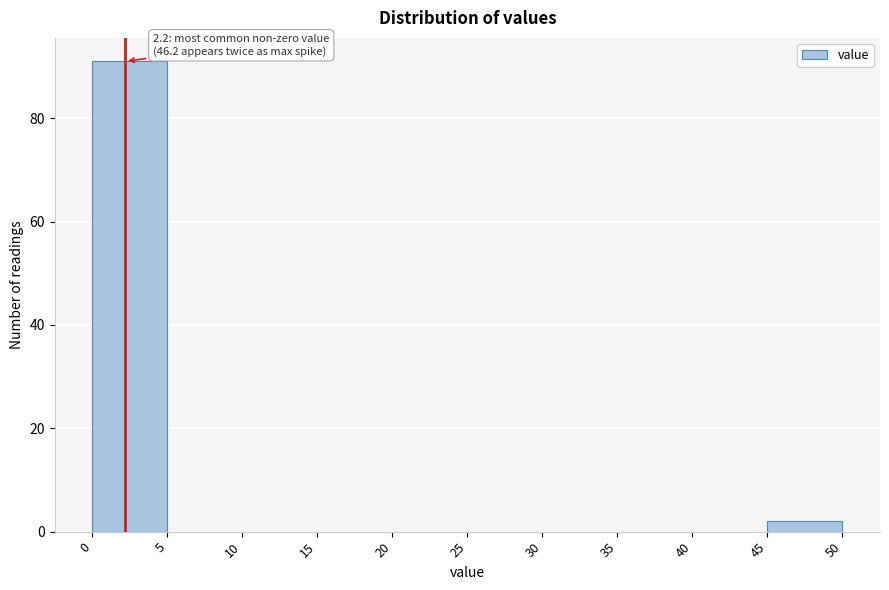

Over which range of the x-axis is the bar tallest?

0 to 5